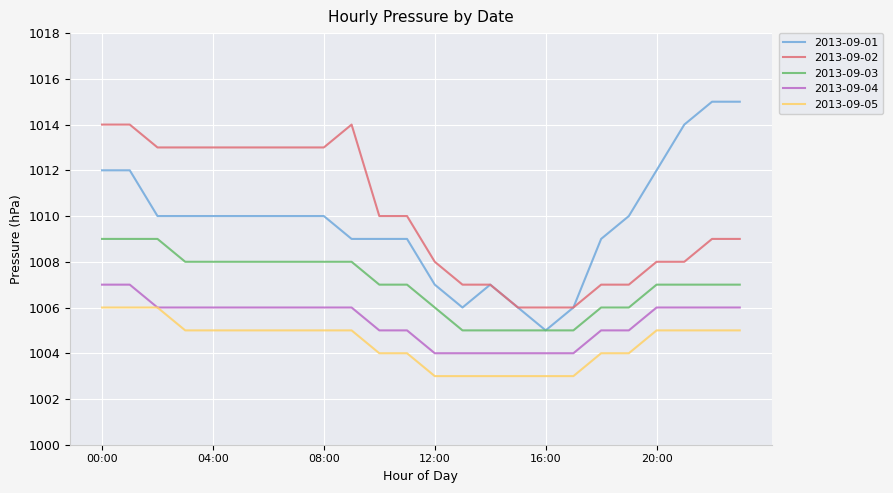

What is the maximum value for 2013-09-05?

1006